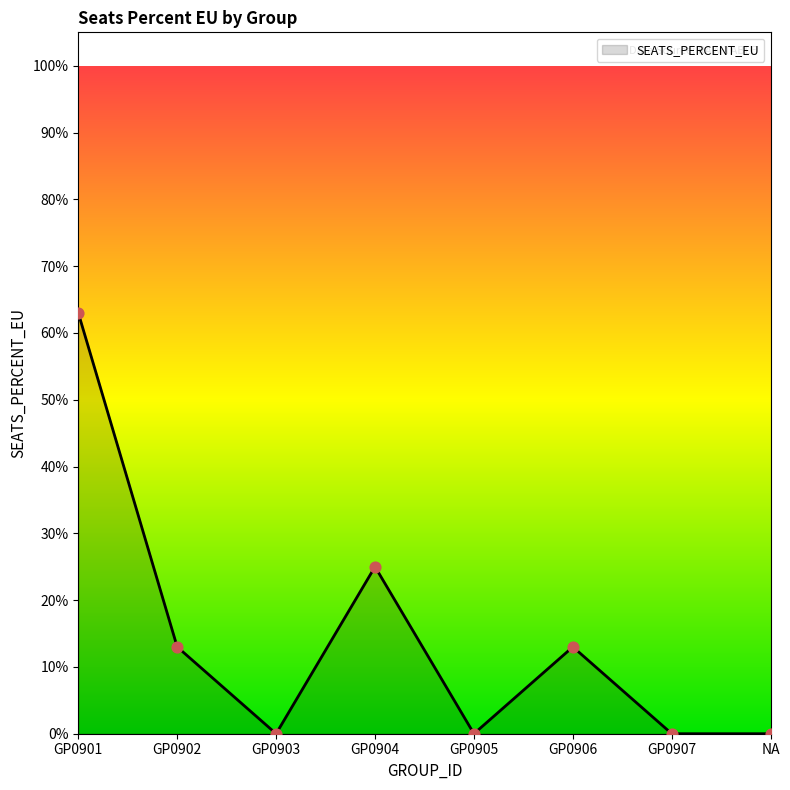

What is the change in value from GP0906 to GP0907?

-0.1